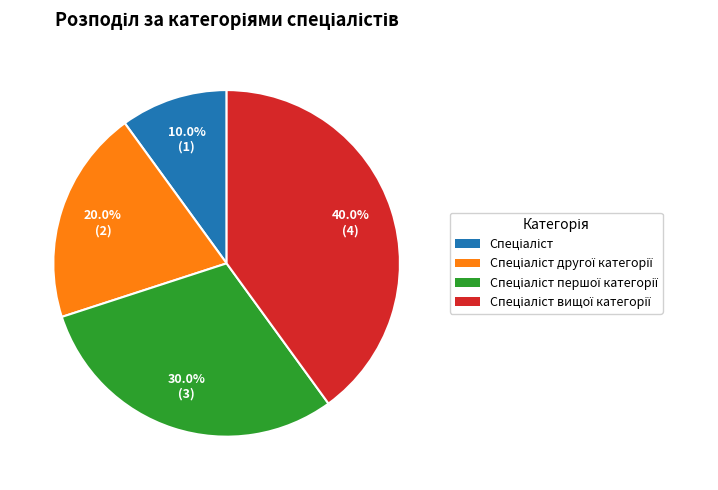

Does any single category account for the majority?

No